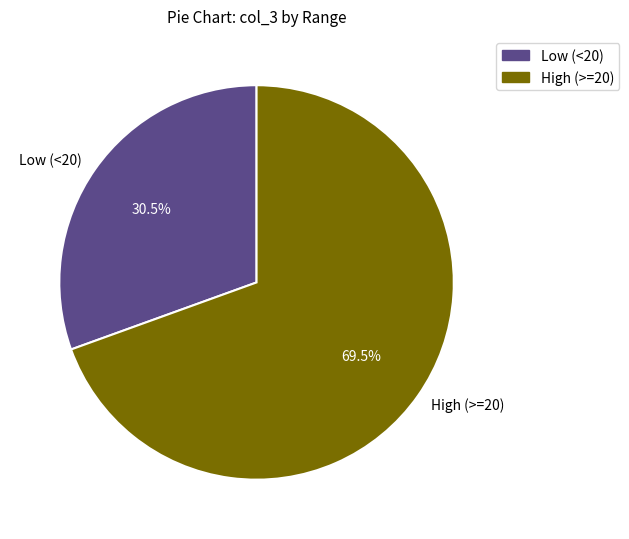

Which slice represents more than half of the pie?

High (>=20)